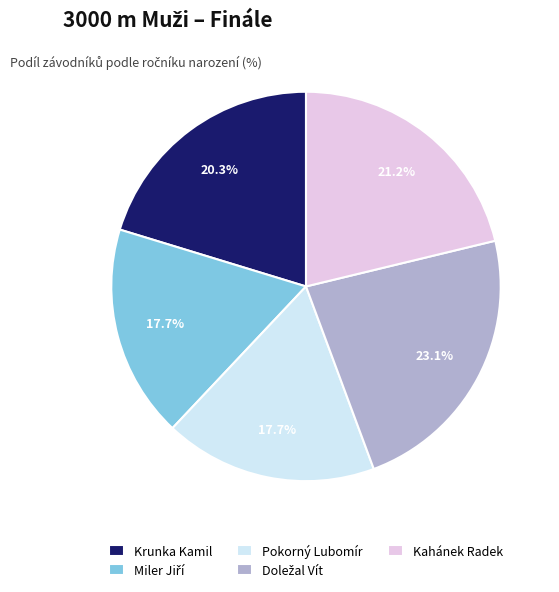

Combined, what portion of the pie is Pokorný Lubomír and Krunka Kamil?

38.0%